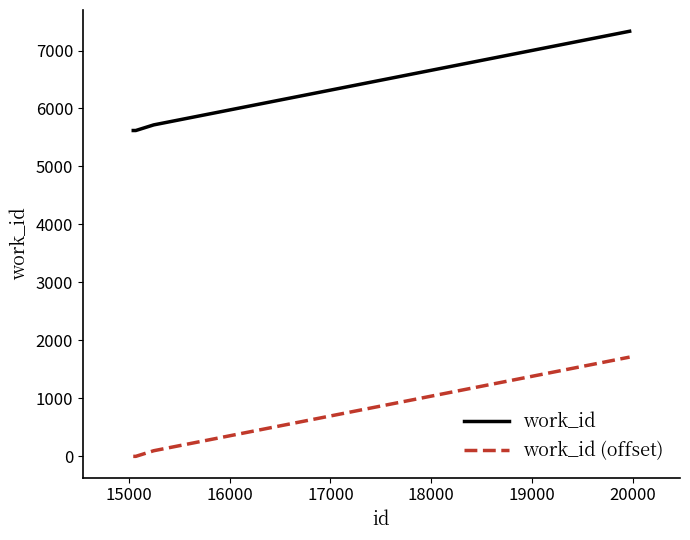

What is the sum of all work_id values?

29909